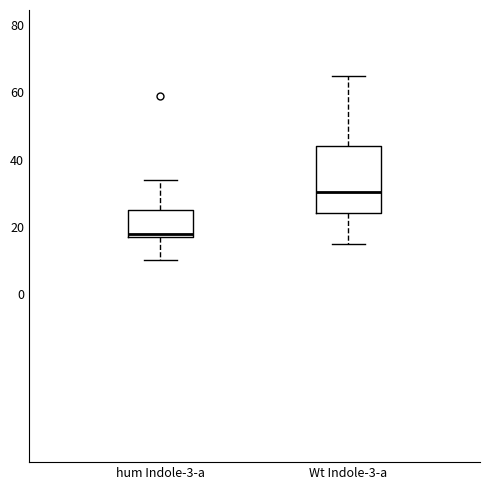

Reading left to right, read every box against the y-axis: the position of its median line, the range the box covers, and the ends of its whiskers. The values are not printed on the chart, so give them approximately, as read against the axis.

hum Indole-3-a: median 18 (just above the box's lower edge), box 18 to 26, whiskers 10 to 34
Wt Indole-3-a: median 30, box 24 to 44, whiskers 16 to 66